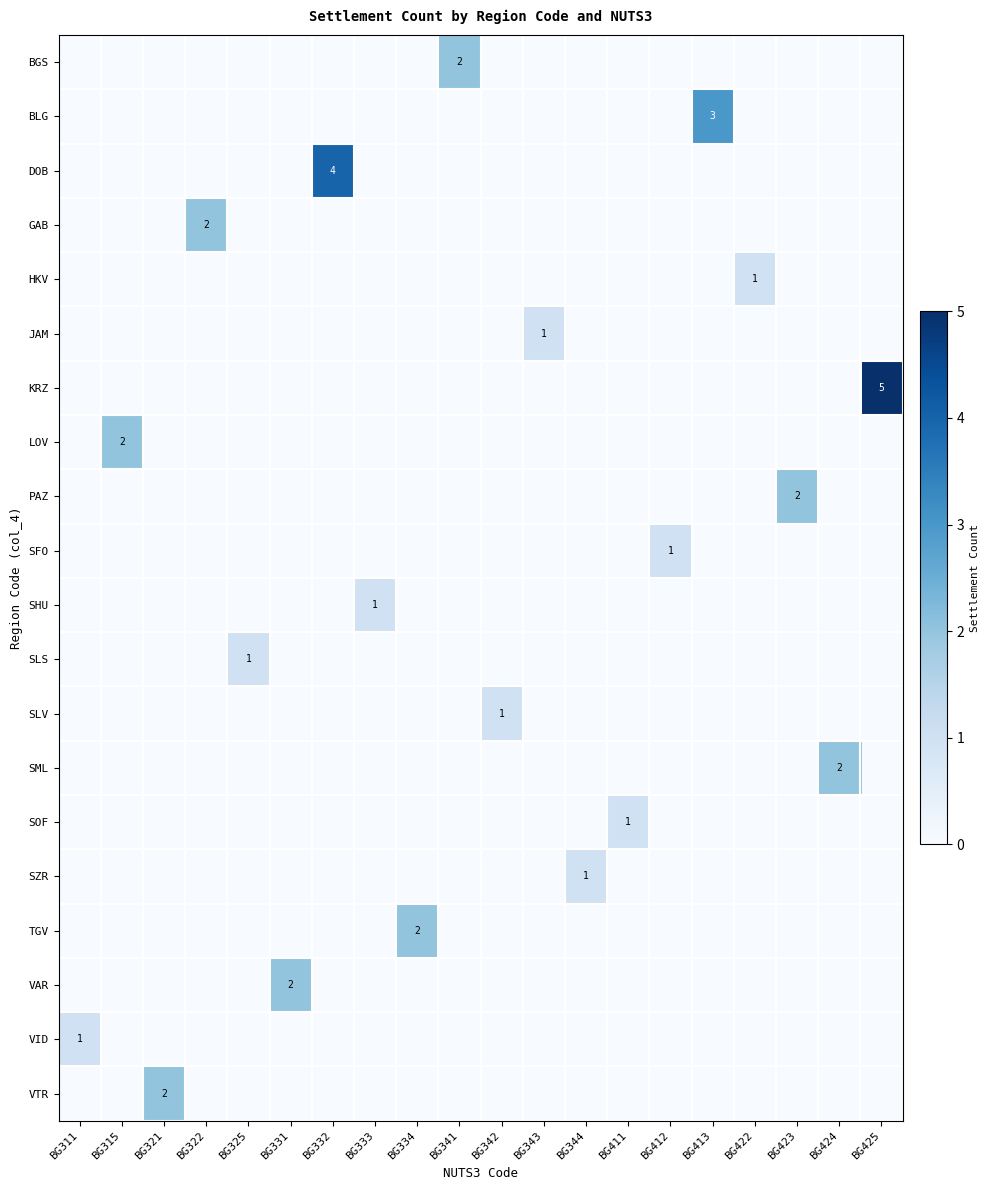

Is it true that GAB equals 2 at BG322?

True